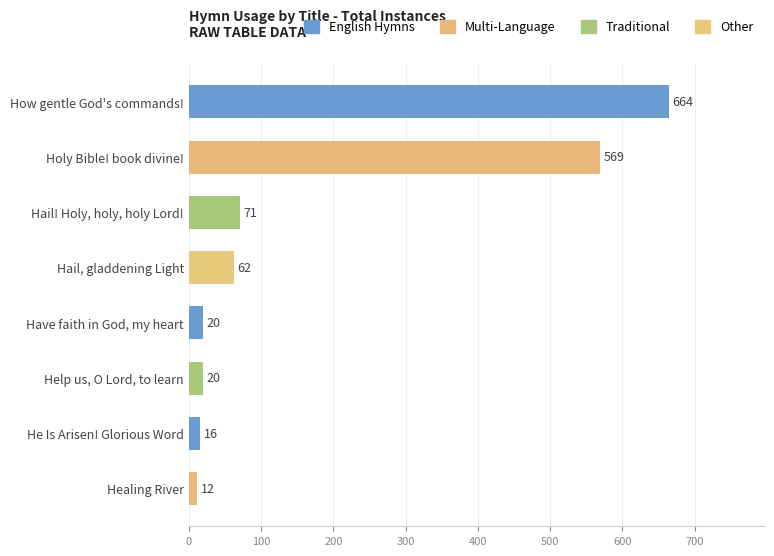

What is the difference between the maximum and second lowest values?

648